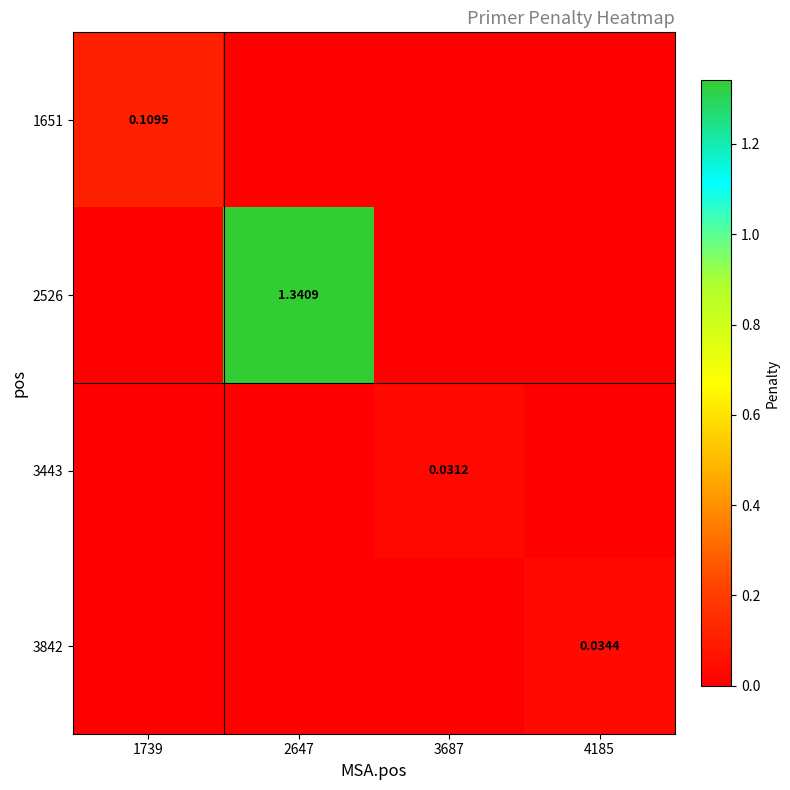

List the labels in order of 3443 value, smallest first.

1739, 2647, 4185, 3687